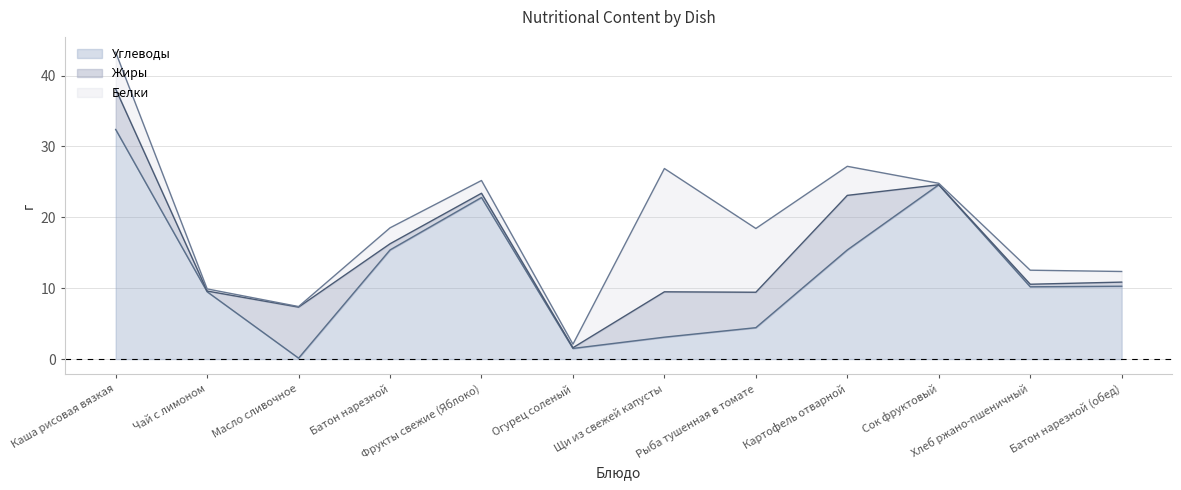

What is the difference between the second highest and minimum values in the Жиры series?

7.2